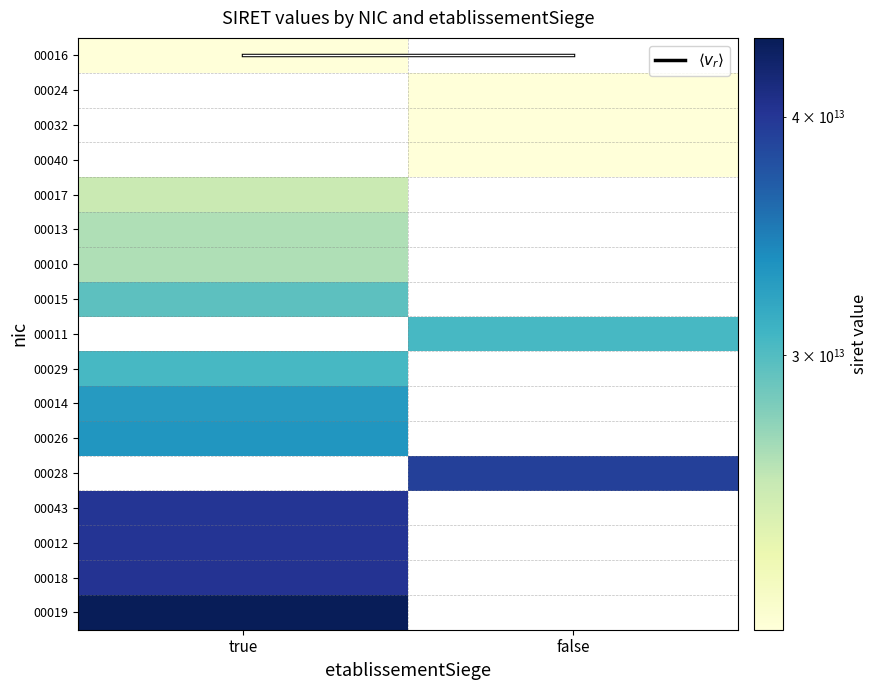

At which label does 00014 reach its minimum?

true